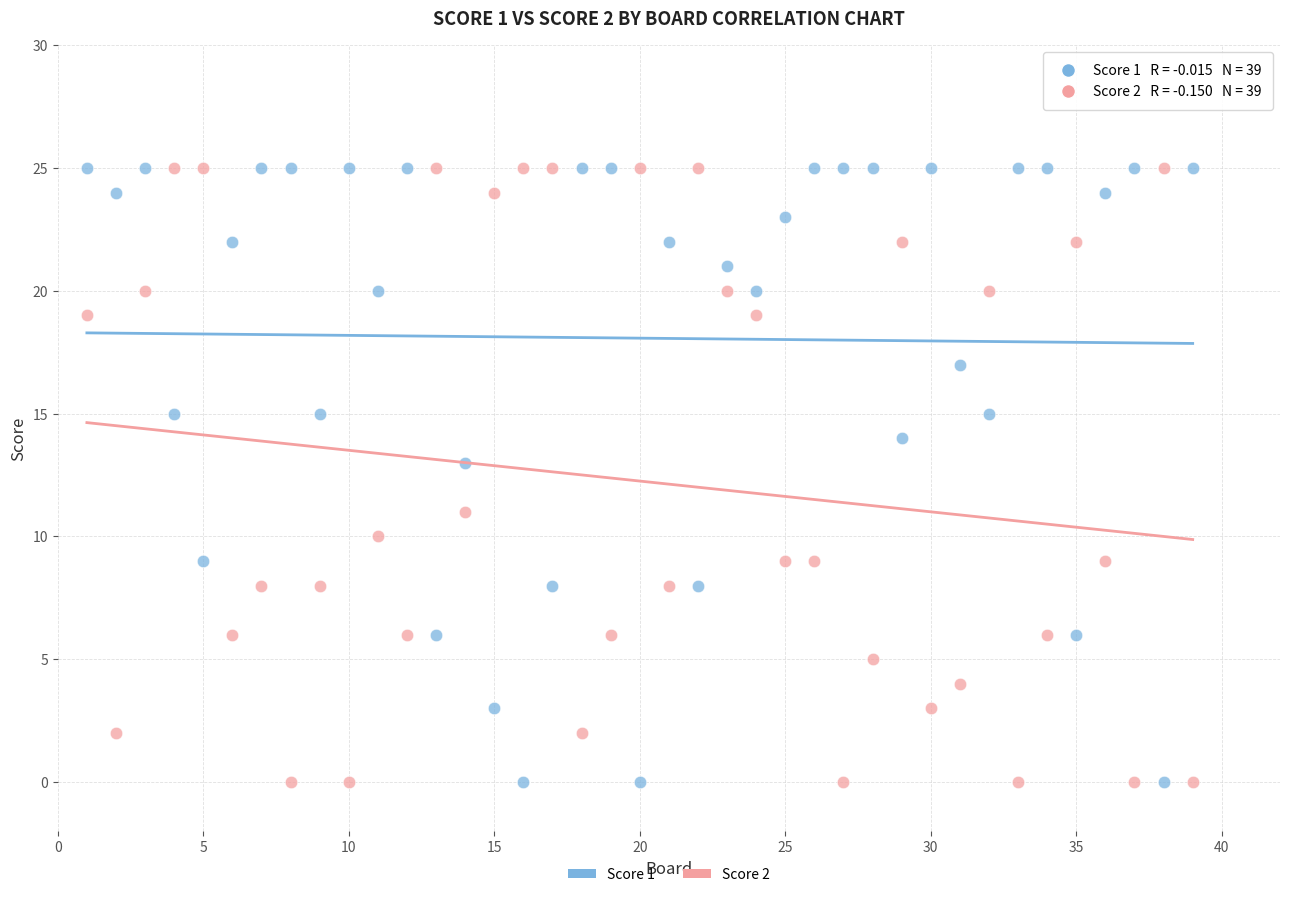

What are all the series names shown in the legend?

Score 1, Score 2